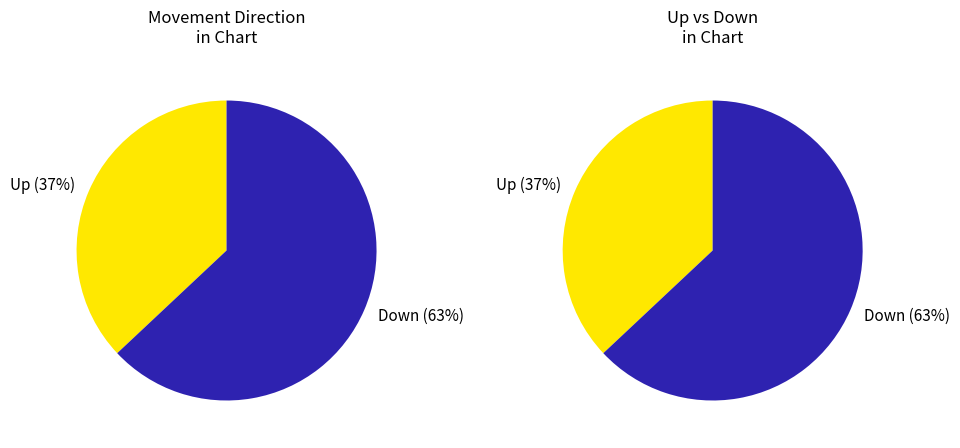

Combined, what portion of the pie is up and down?

100.0%